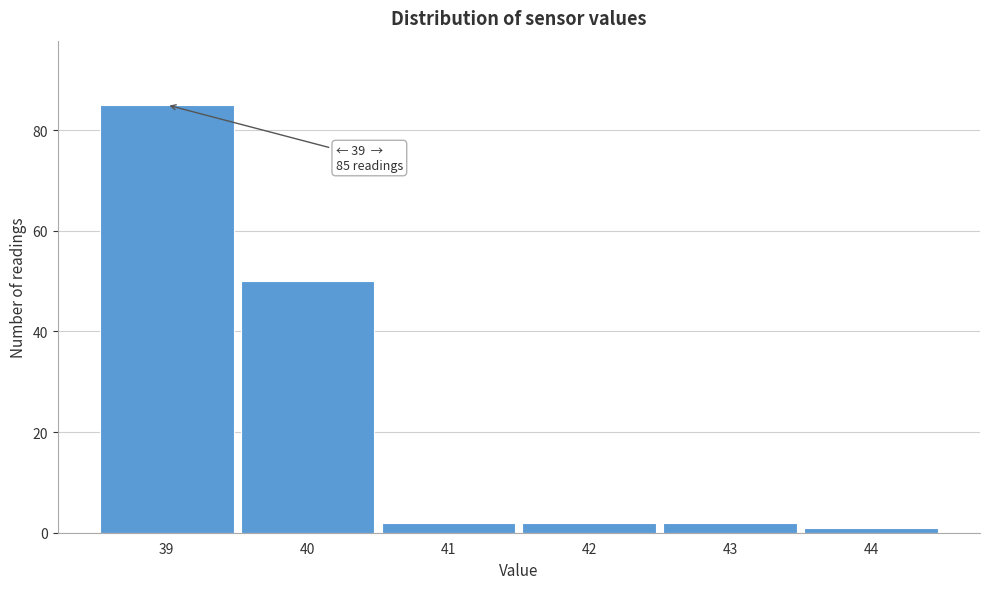

Over which range of the x-axis is the bar tallest?

38.5 to 39.5